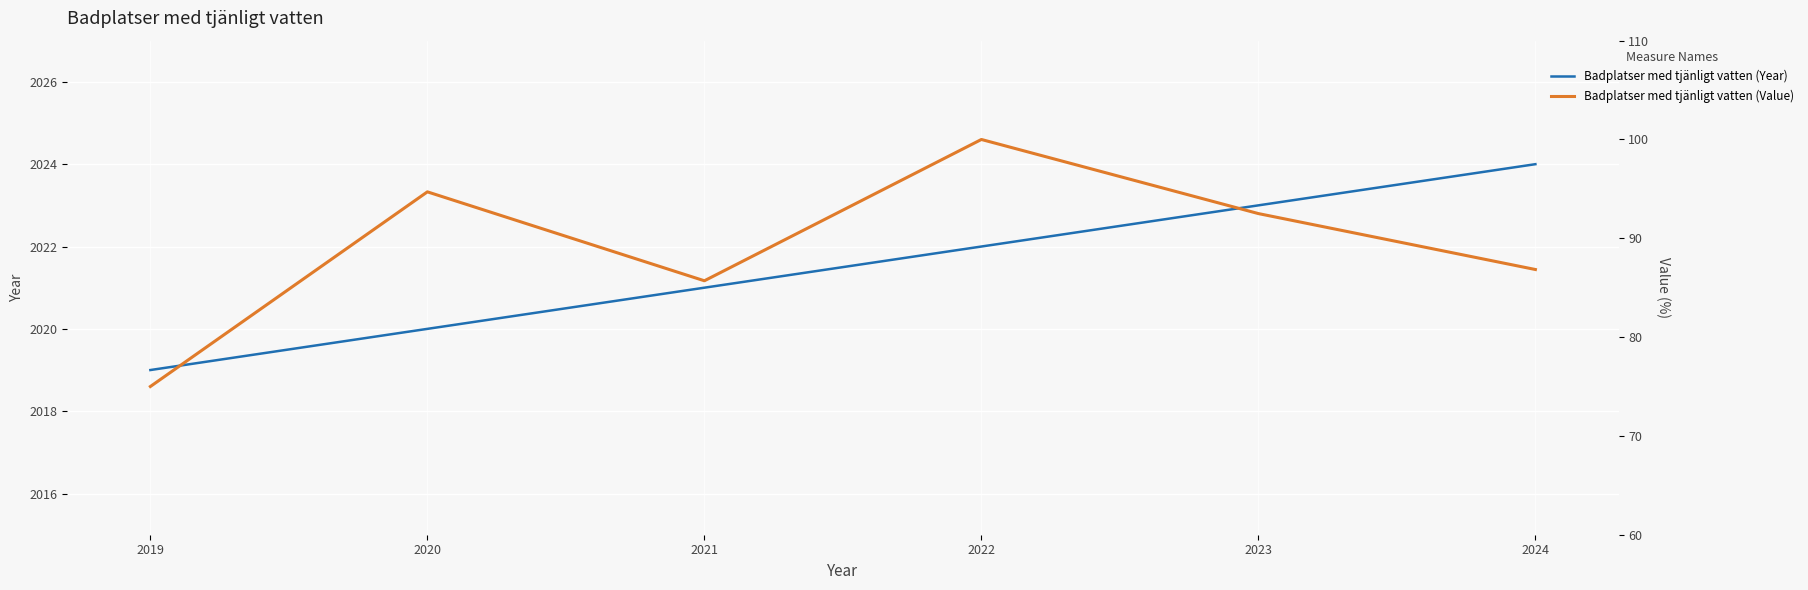

Reading left to right, what are all the values shown in this chart?

Badplatser med tjänligt vatten (Year): 2019.0	2020.0	2021.0	2022.0	2023.0	2024.0
Badplatser med tjänligt vatten (Value): 75.0	94.7	85.7	100.0	92.5	86.8